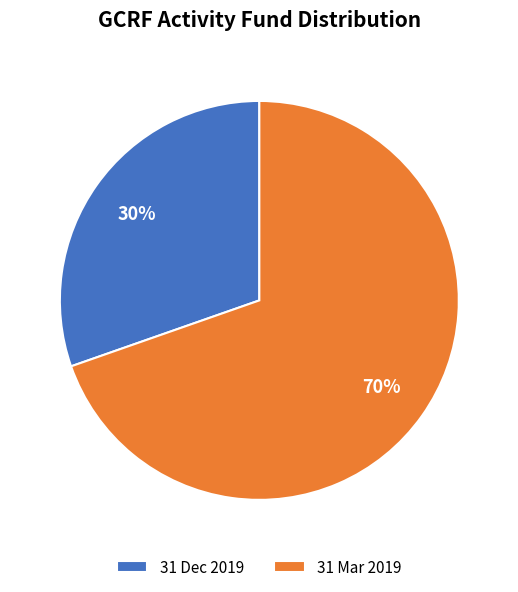

Does 31 Mar 2019 represent more than half of the total?

Yes